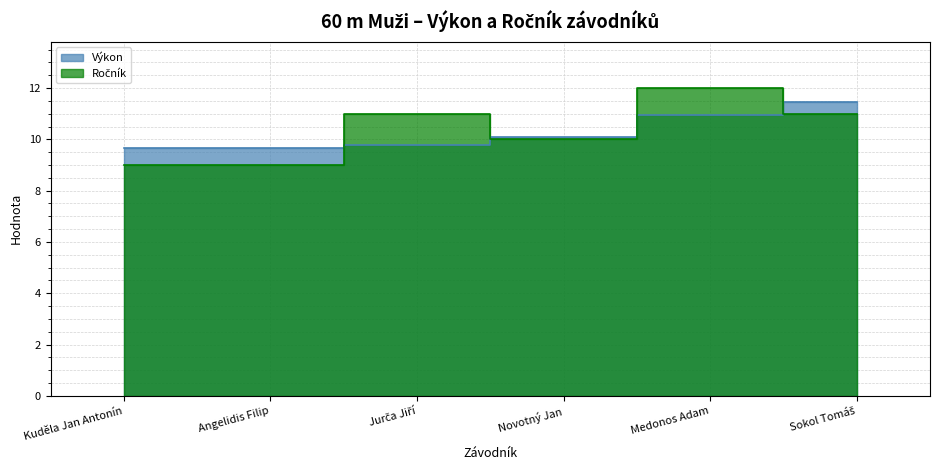

How many intersections are there between Ročník and Výkon?

4